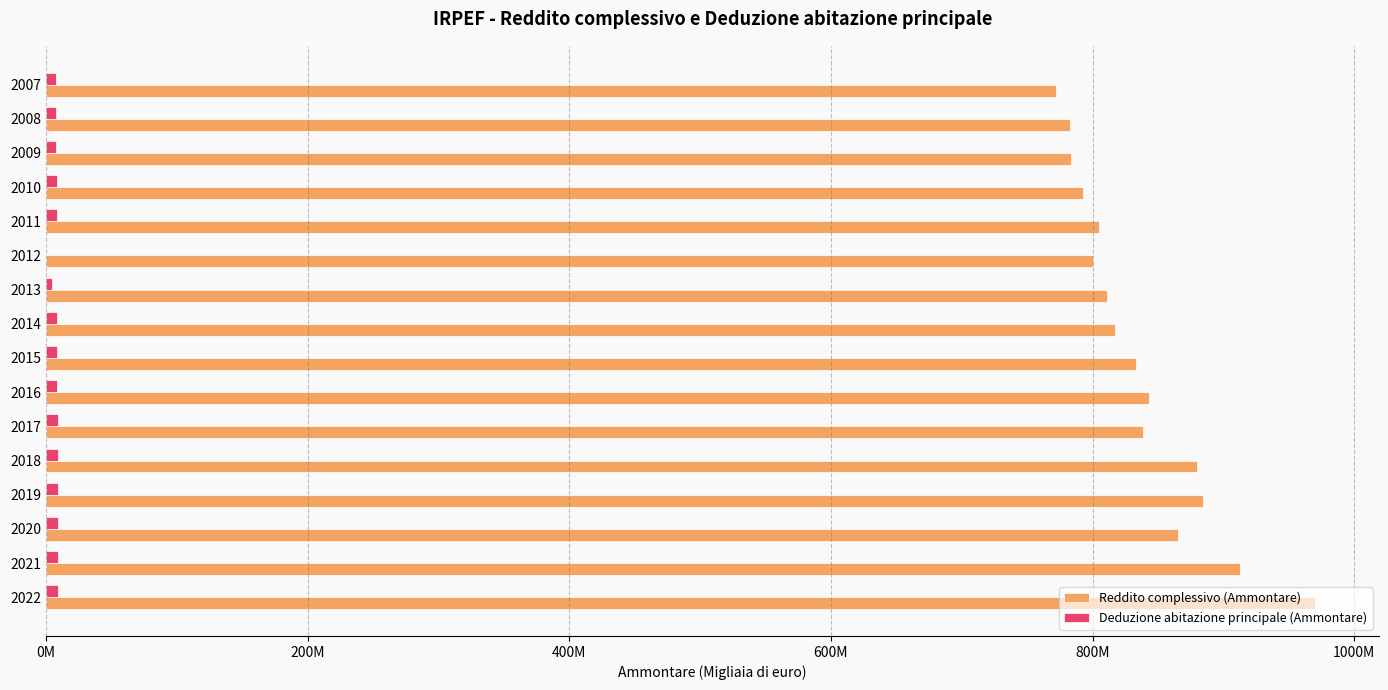

What is the average value of the Deduzione abitazione principale (Ammontare) series?

7898609.7